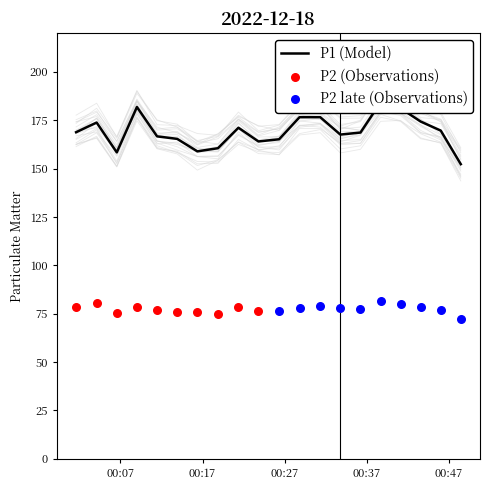

Between 2022-12-18T00:13:55 and 2022-12-18T00:31:19, which is larger?

2022-12-18T00:31:19